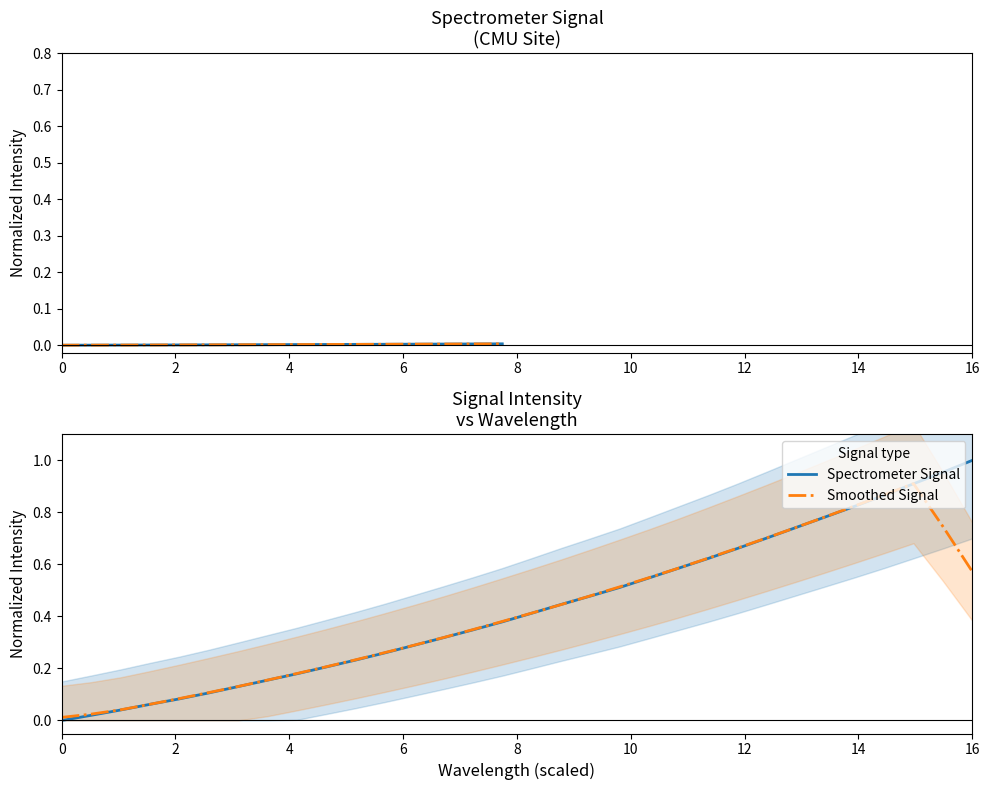

Does the chart display data point markers on the line(s)?

No